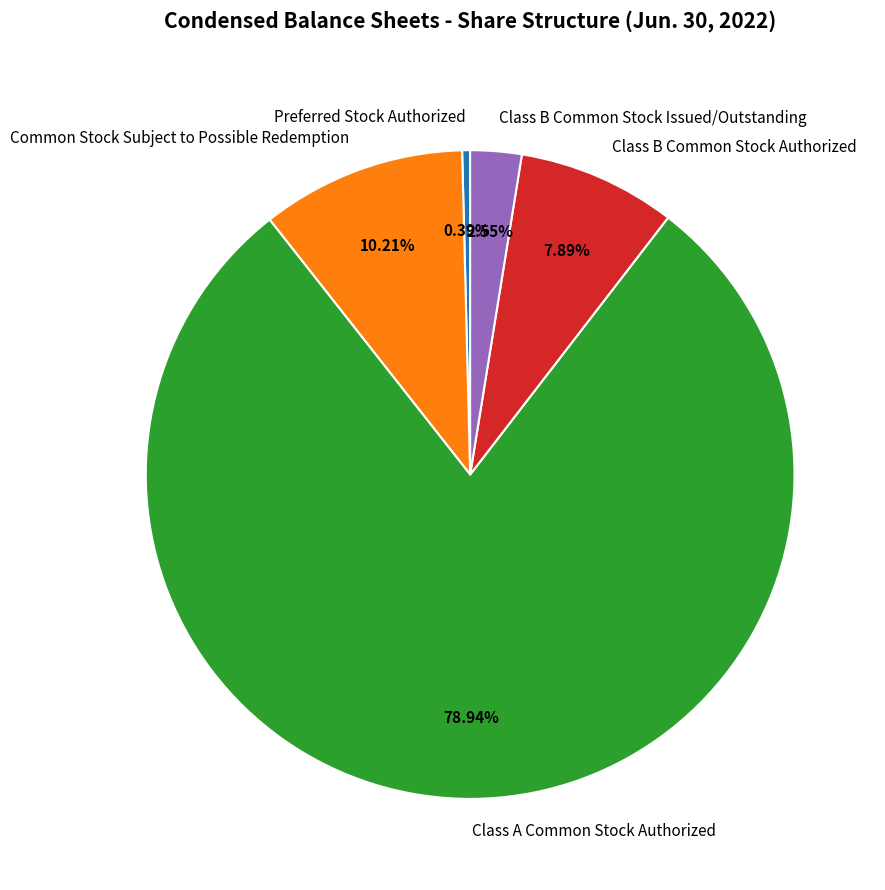

To the nearest percent, what is the difference between the largest and smallest slice percentages?

79%